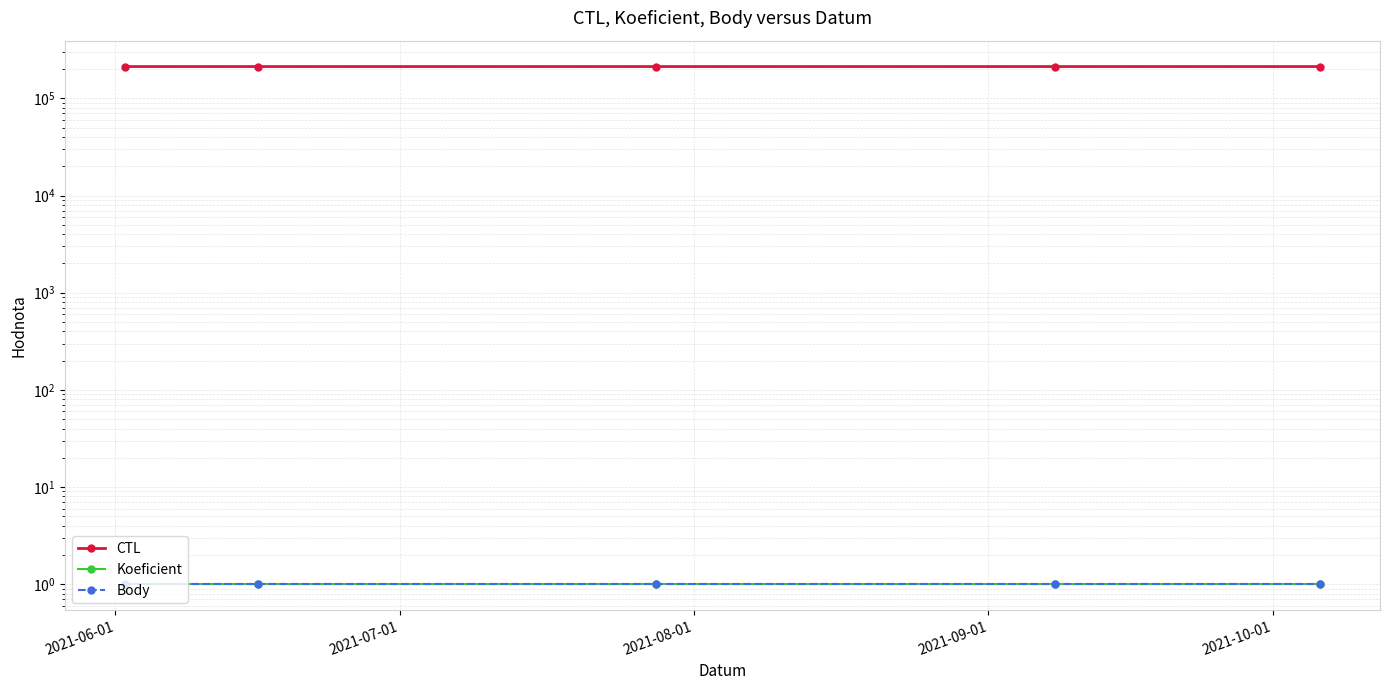

The Body series shows 2 at 2021-06-01. True or false?

False